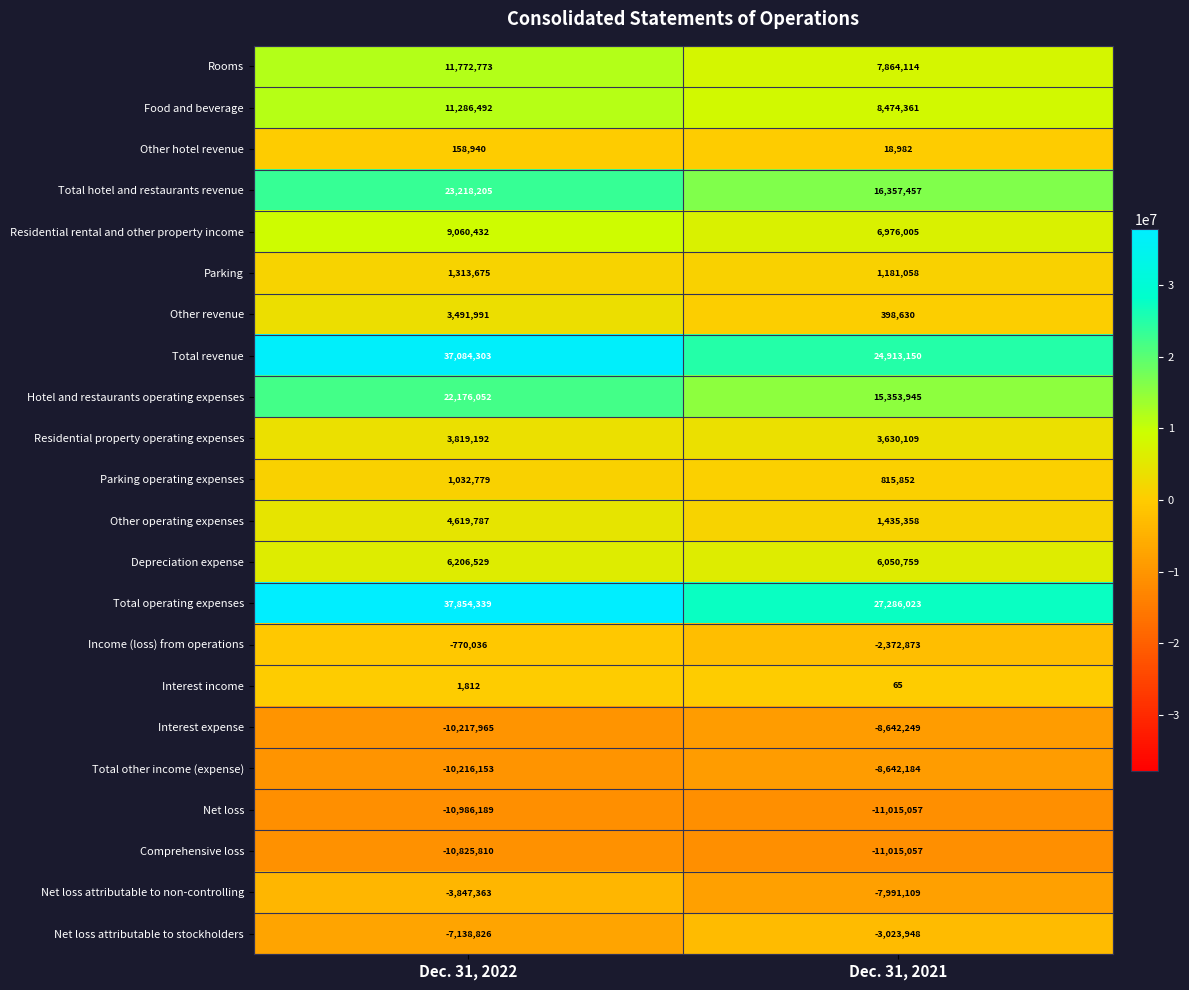

Count the number of categories in the chart.

2